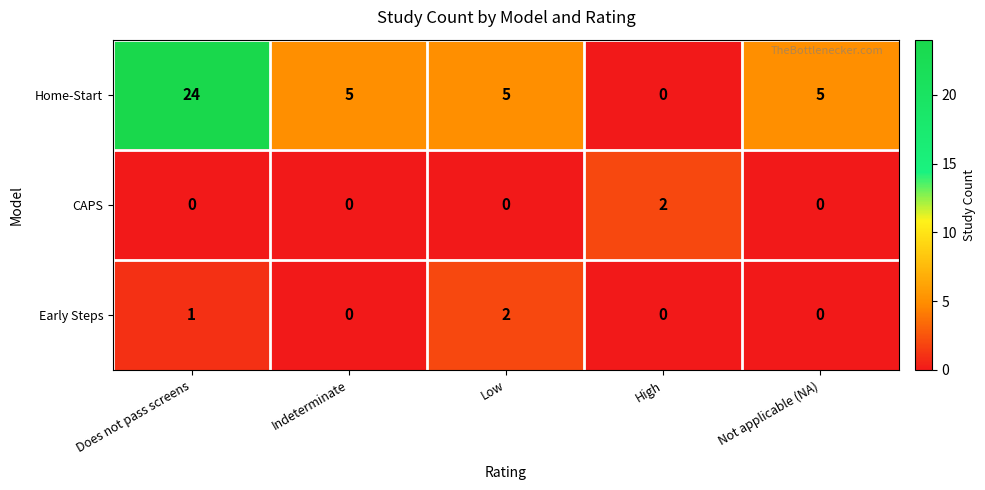

Which label corresponds to the largest value in the chart?

Does not pass screens